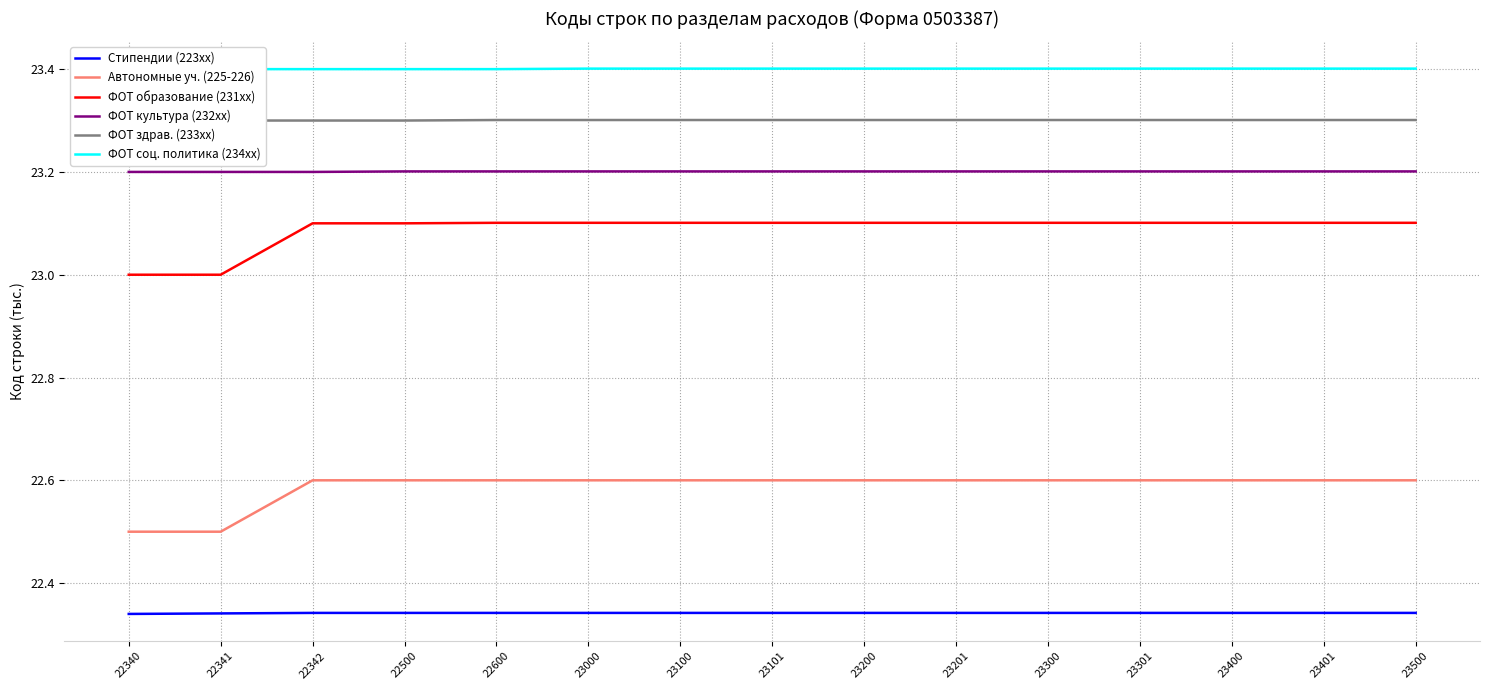

Reading right to left, what are all the values shown in this chart?

Стипендии (223xx): 22.3	22.3	22.3	22.3	22.3	22.3	22.3	22.3	22.3	22.3	22.3	22.3	22.3	22.3	22.3
Автономные уч. (225-226): 22.6	22.6	22.6	22.6	22.6	22.6	22.6	22.6	22.6	22.6	22.6	22.6	22.6	22.5	22.5
ФОТ образование (231xx): 23.1	23.1	23.1	23.1	23.1	23.1	23.1	23.1	23.1	23.1	23.1	23.1	23.1	23.0	23.0
ФОТ культура (232xx): 23.2	23.2	23.2	23.2	23.2	23.2	23.2	23.2	23.2	23.2	23.2	23.2	23.2	23.2	23.2
ФОТ здрав. (233xx): 23.3	23.3	23.3	23.3	23.3	23.3	23.3	23.3	23.3	23.3	23.3	23.3	23.3	23.3	23.3
ФОТ соц. политика (234xx): 23.4	23.4	23.4	23.4	23.4	23.4	23.4	23.4	23.4	23.4	23.4	23.4	23.4	23.4	23.4